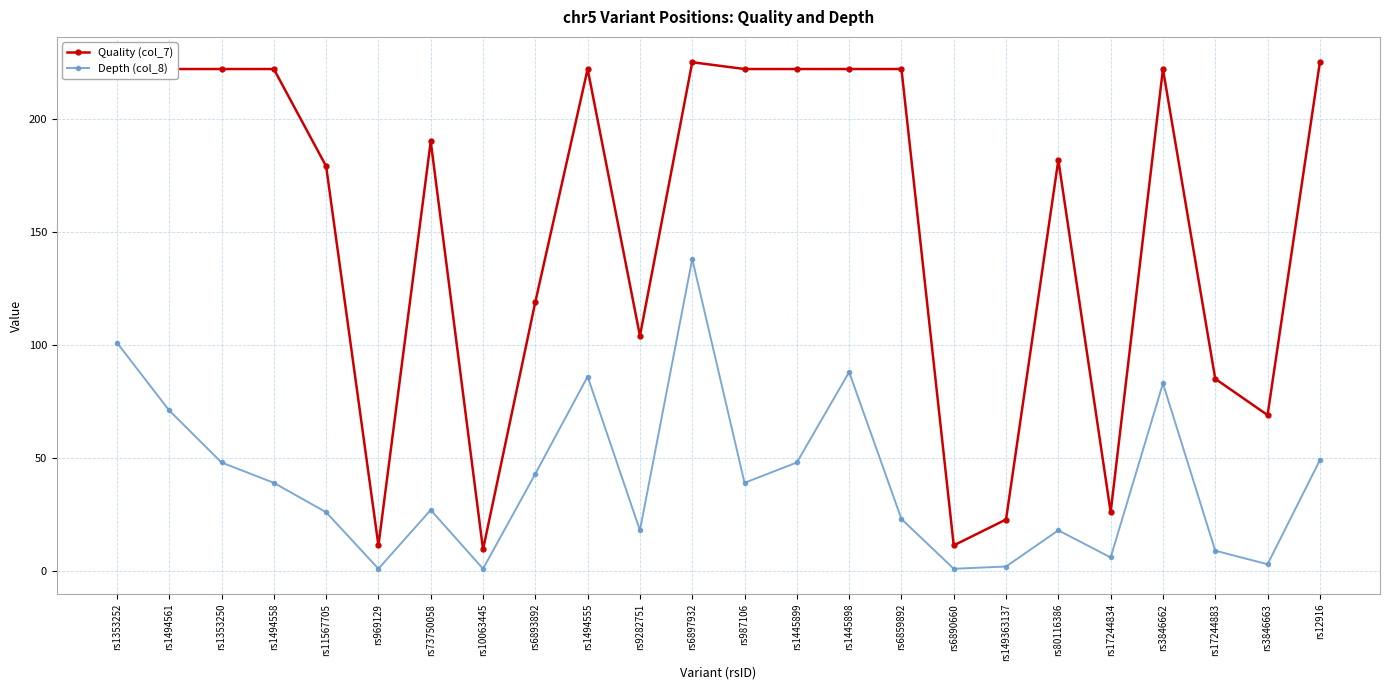

What is the difference between the highest and lowest values at rs987106?

183.0